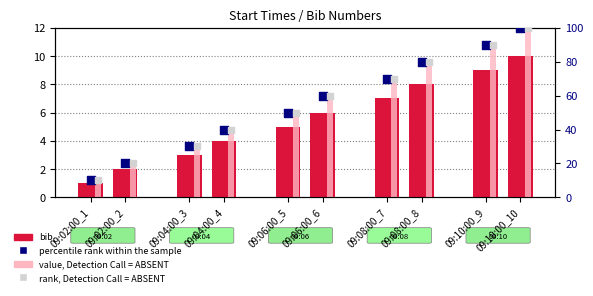

Which has a higher value, 09:10:00_9 or 09:04:00_3?

09:10:00_9